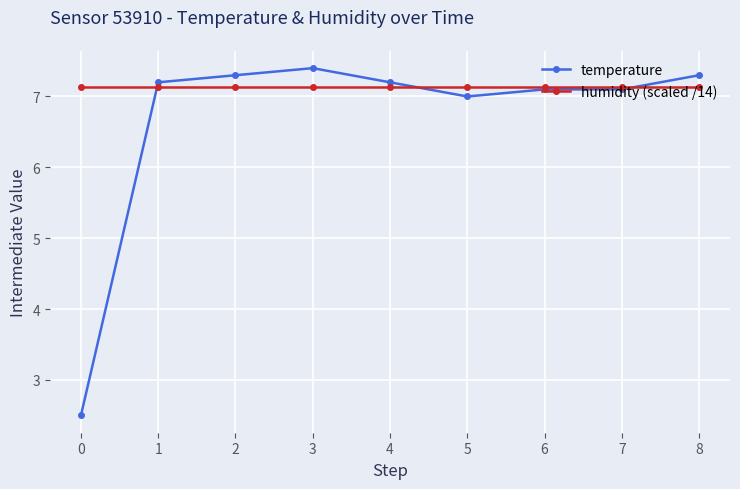

Where does the temperature series first go above 7?

1